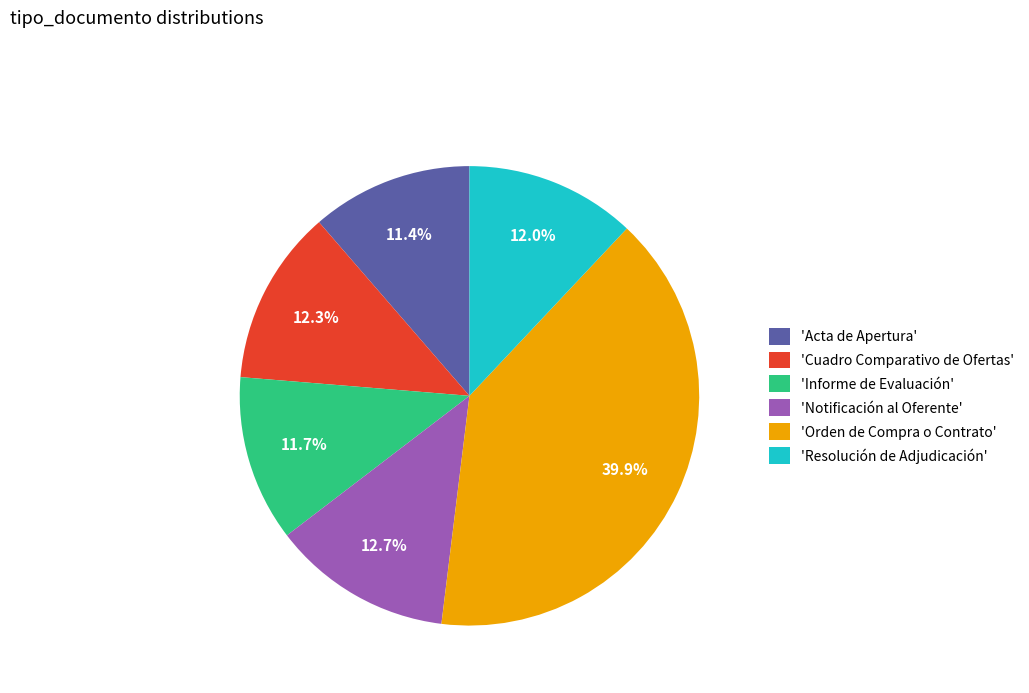

Between 'Resolución de Adjudicación' and 'Notificación al Oferente', which is larger?

'Notificación al Oferente'